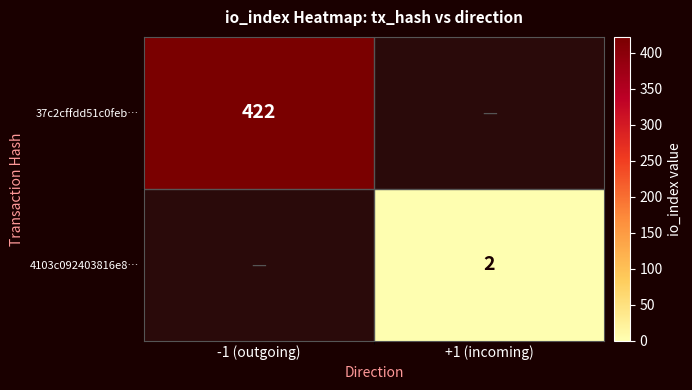

Which has a higher value, -1 (outgoing) or +1 (incoming)?

-1 (outgoing)